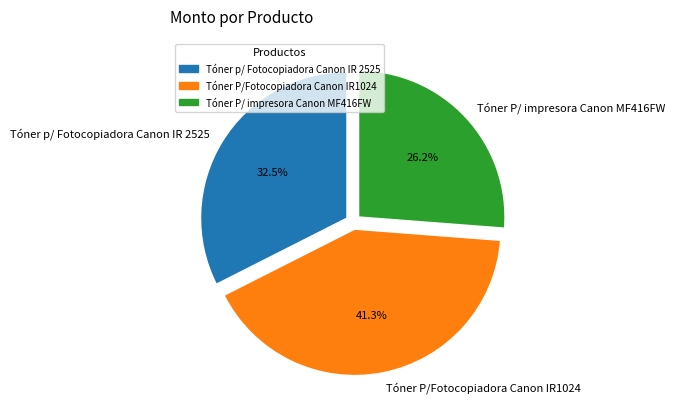

Does any single category account for the majority?

No